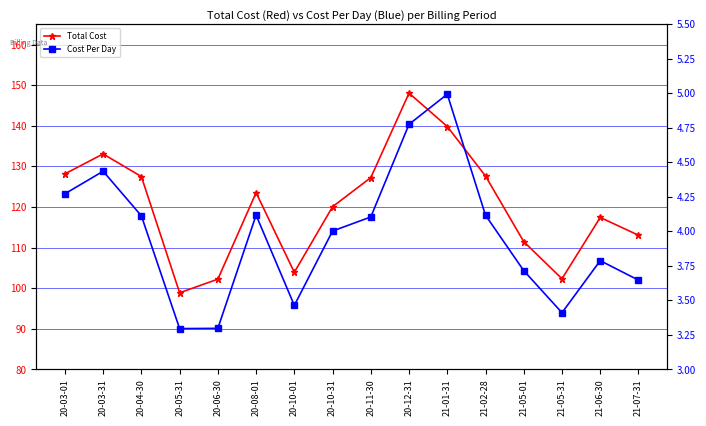

True or false: Total Cost and Cost Per Day cross at least once.

False